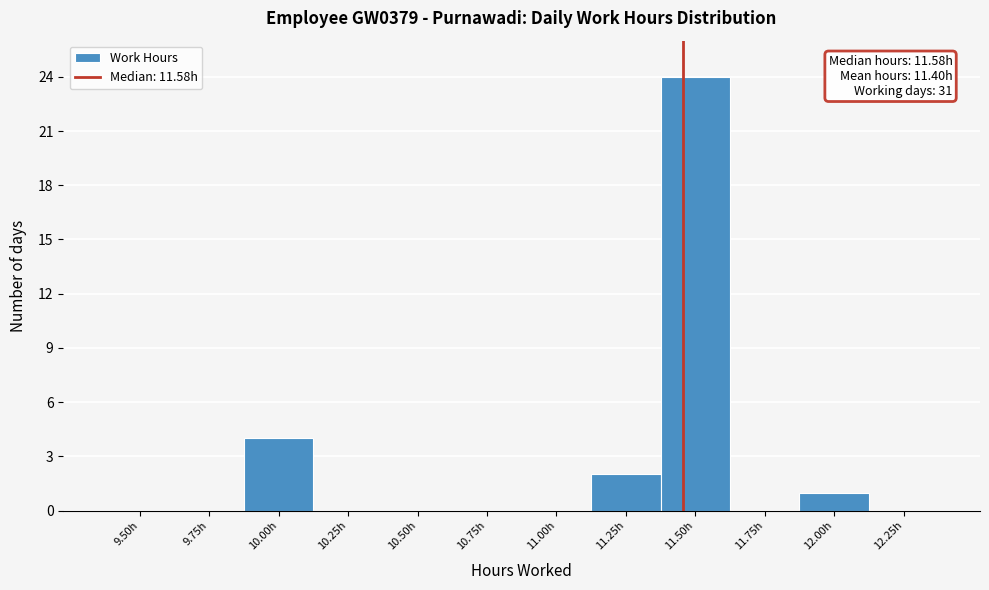

Reading left to right, extract all data points from this chart.

9.50h=0	9.75h=0	10.00h=4	10.25h=0	10.50h=0	10.75h=0	11.00h=0	11.25h=2	11.50h=24	11.75h=0	12.00h=1	12.25h=0